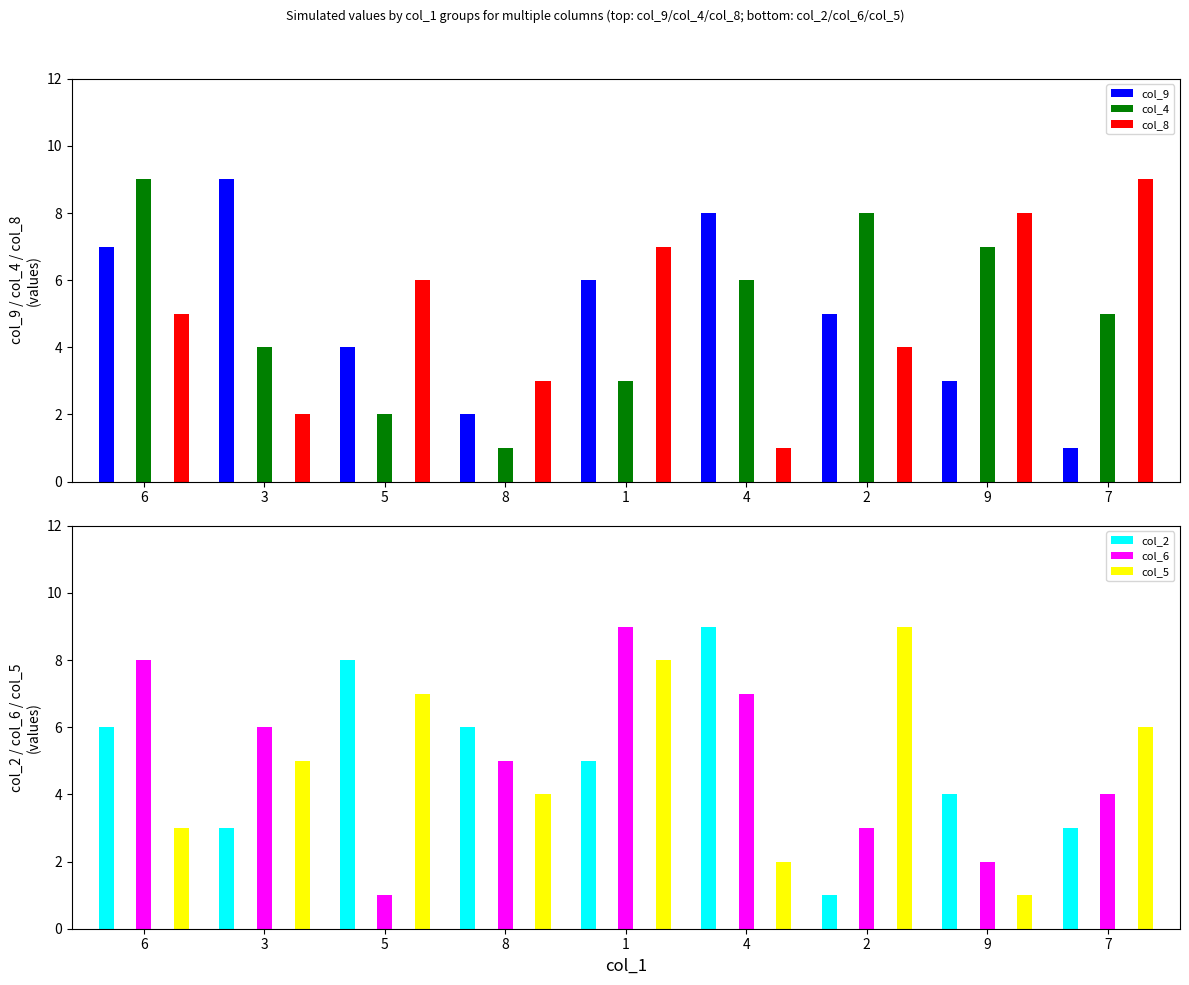

Rank the series at 2 from lowest to highest value.

col_2, col_6, col_8, col_9, col_4, col_5